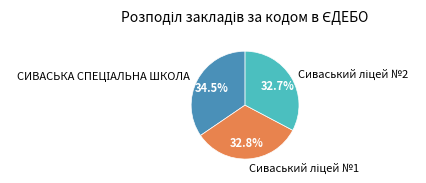

Is there a majority slice in this chart?

No